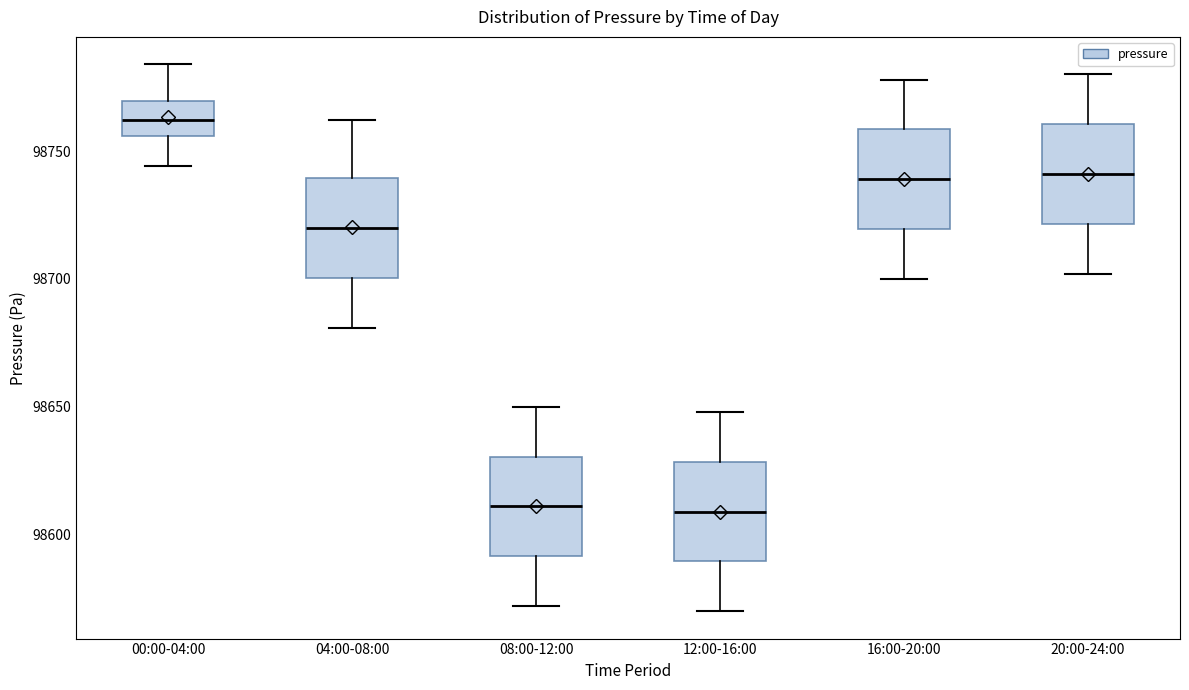

Which box has the highest median line?

00:00-04:00